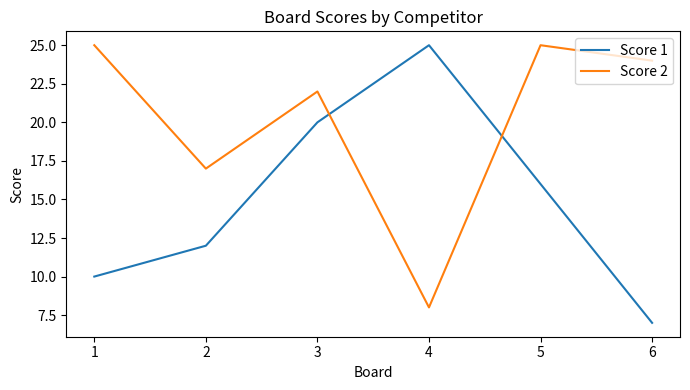

Rank the series by their average value, from lowest to highest.

Score 1, Score 2